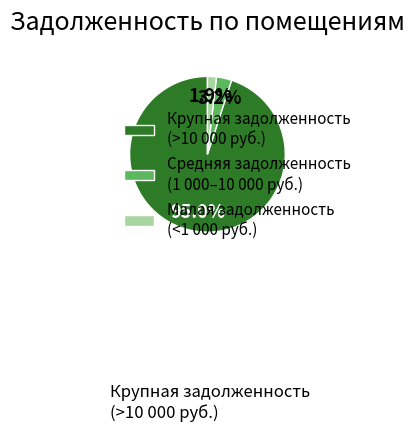

How many segments does this pie chart have?

3